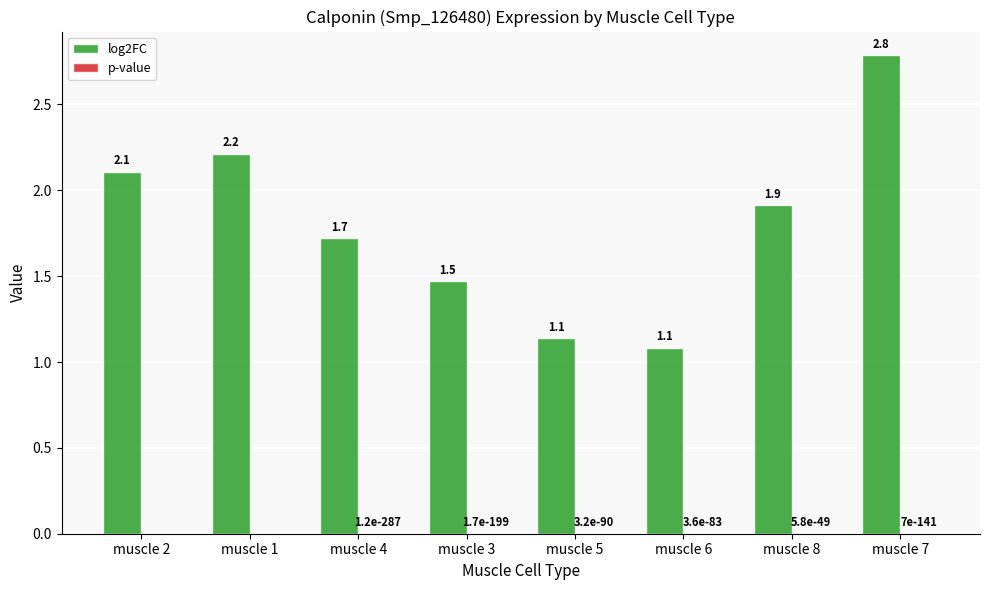

Which category has the highest value in the log2FC series?

muscle 7